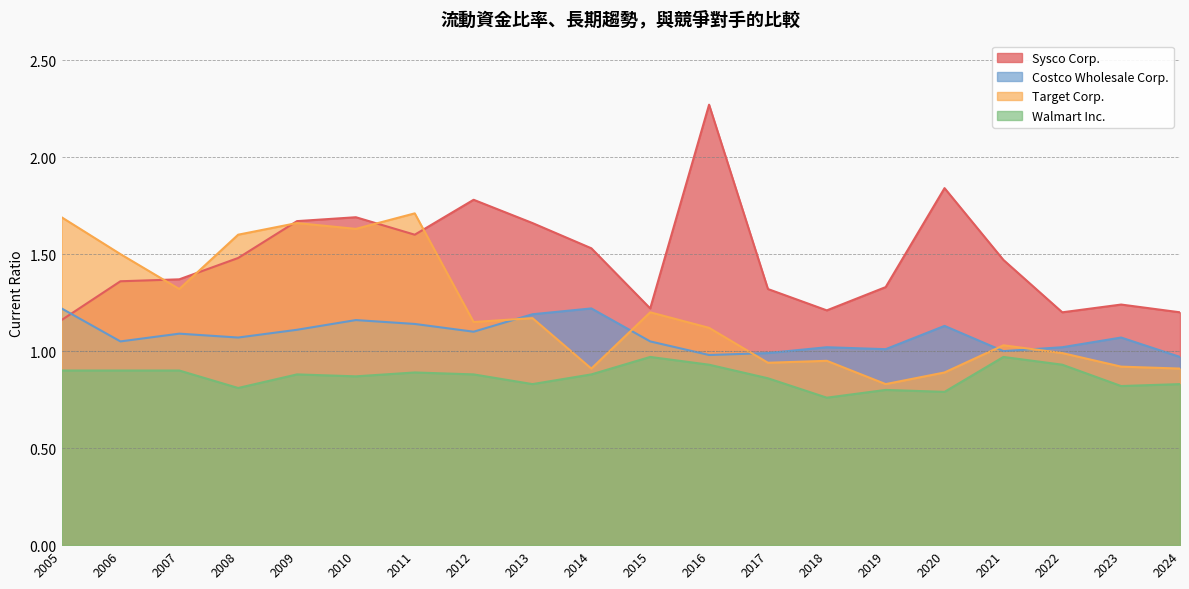

Is the value of Sysco Corp. at 2022 greater than the value of Target Corp. at 2010?

No